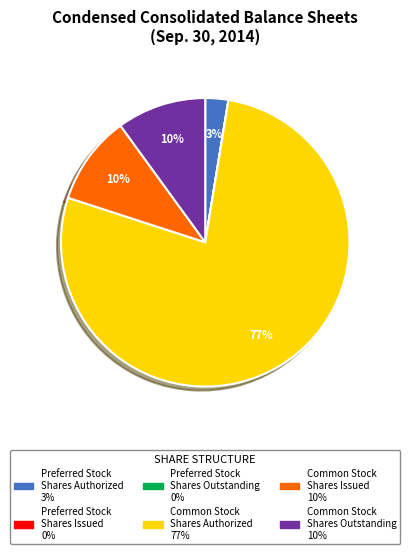

To the nearest percent, what percentage of the pie is Preferred Stock Shares Authorized?

3%